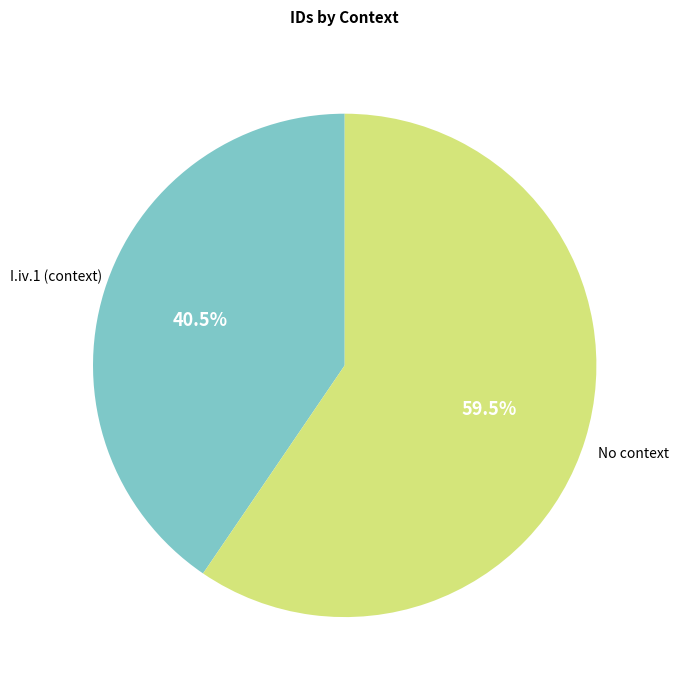

Is there a majority slice in this chart?

Yes